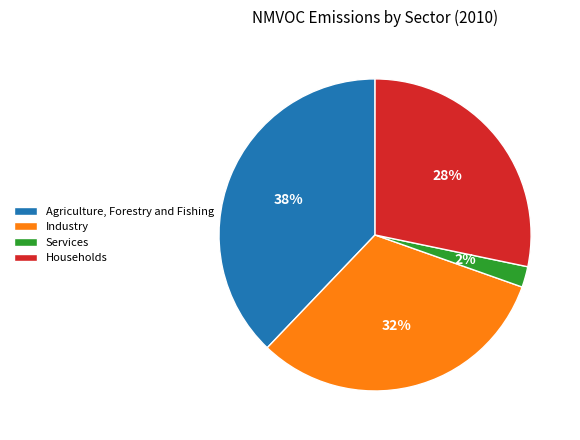

Count the number of slices in the pie.

4